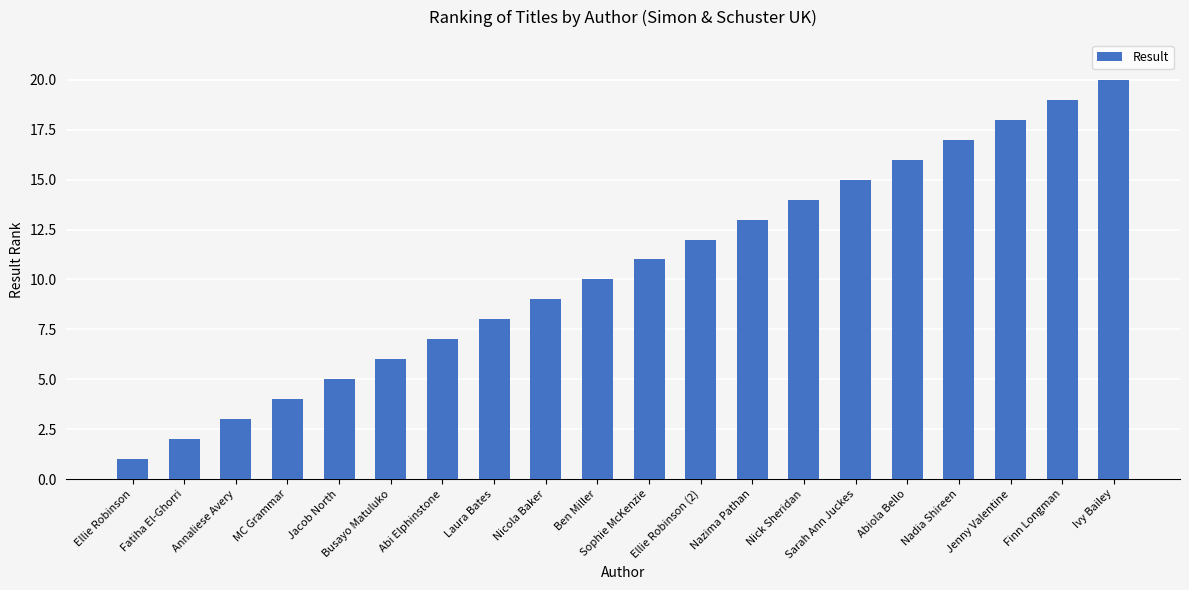

Does the chart contain any negative values?

No